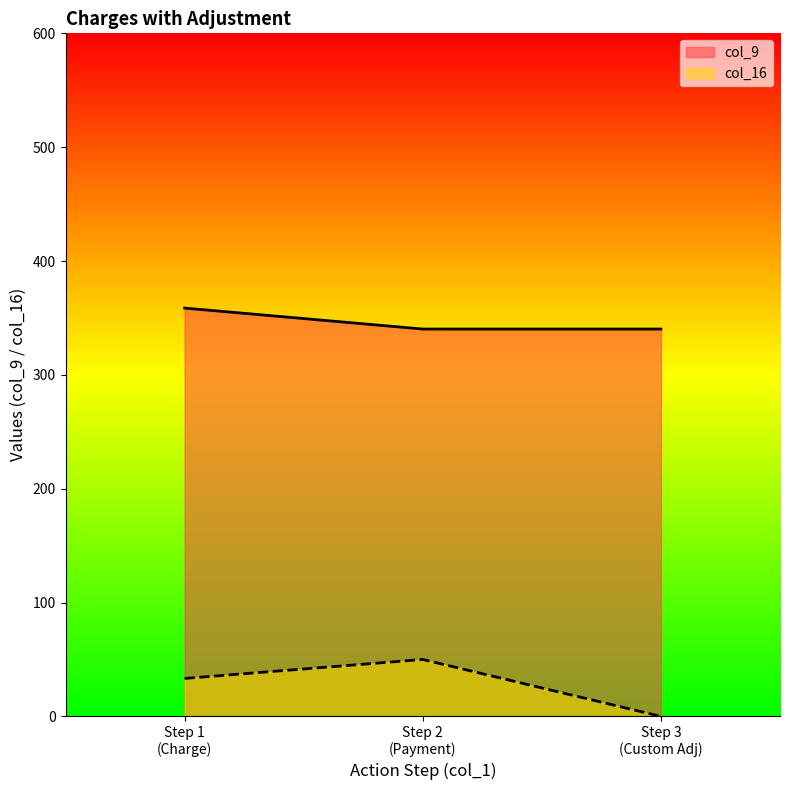

Count the number of data series in this chart.

2